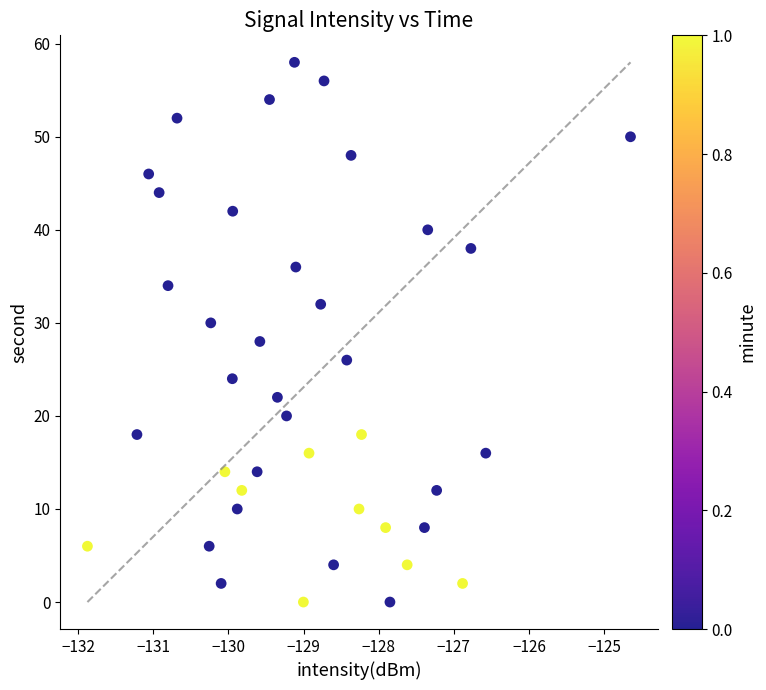

What is the range of Y values (max minus min)?

58